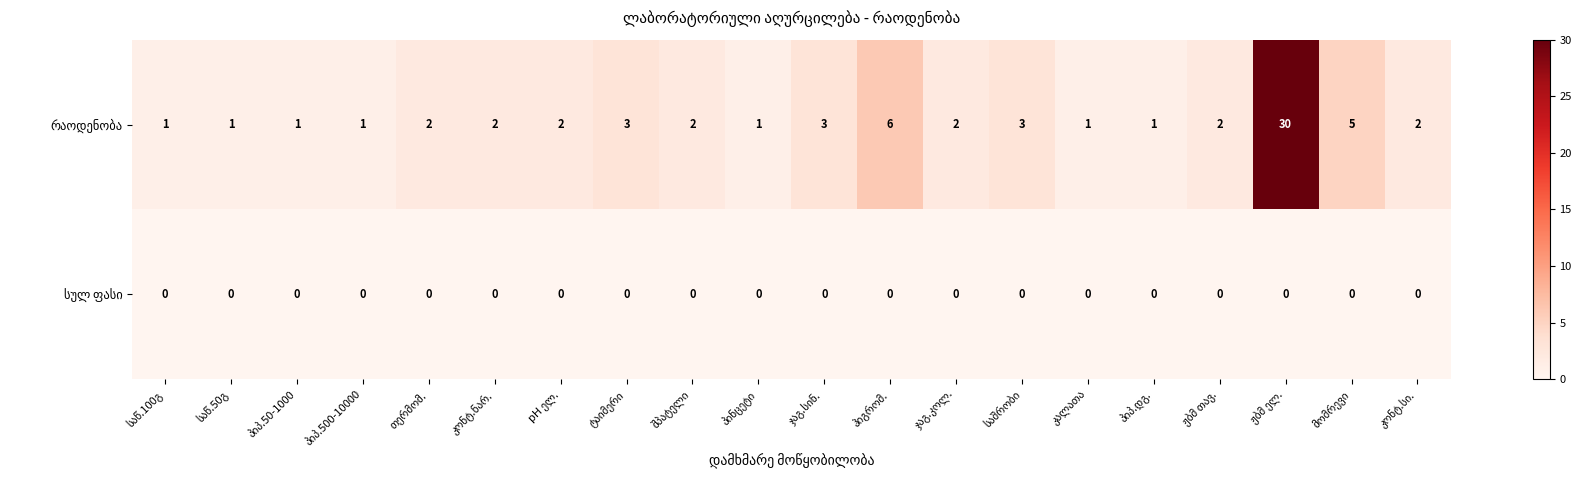

What is the total value across all series at ჯაგ.სინ.?

3